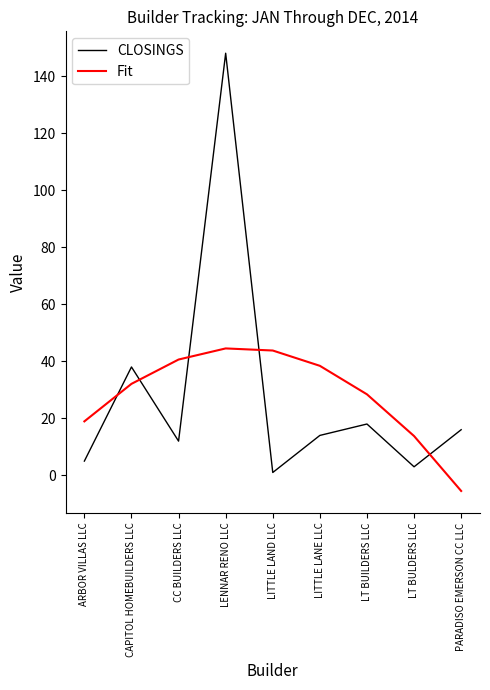

List the series in order of their peak value, lowest first.

Fit, CLOSINGS